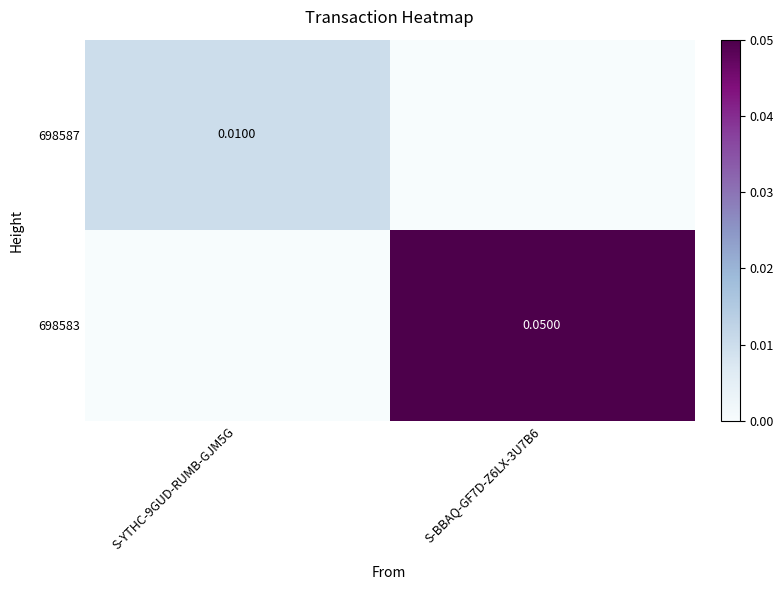

At how many categories does at least one series exceed 0?

2